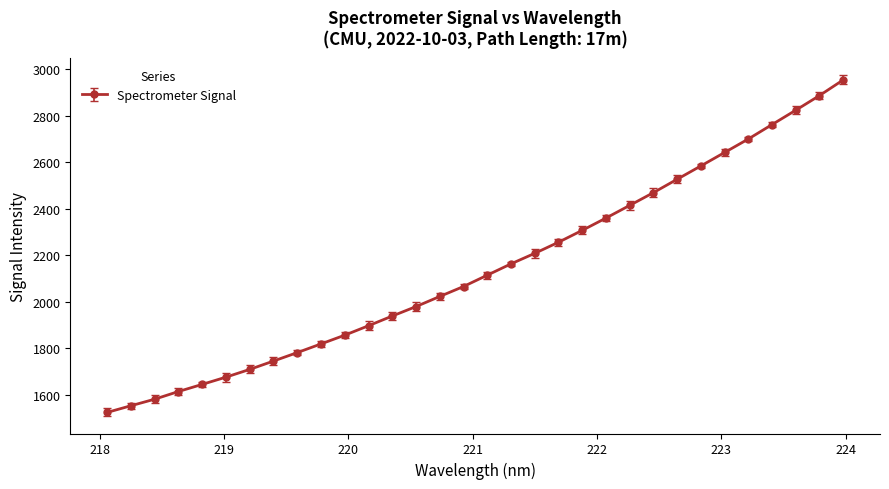

What is the value of the 25th point from the left?

2526.5